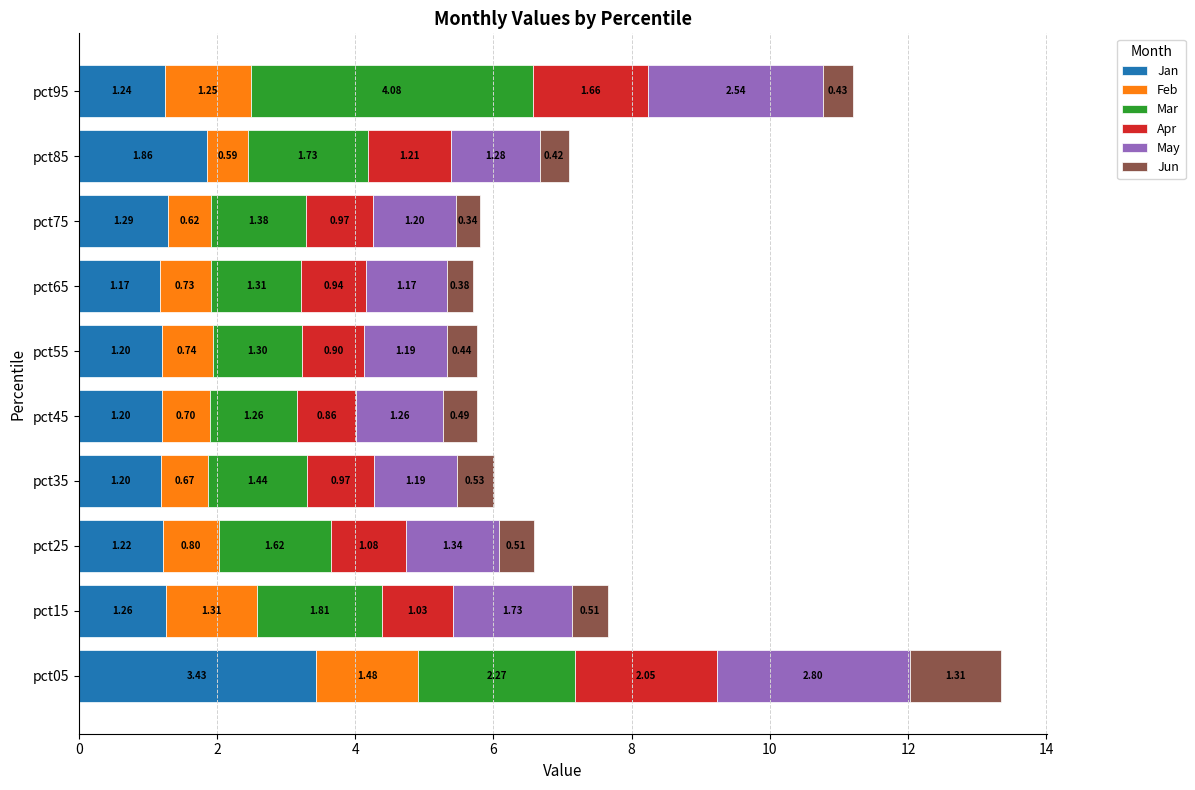

At which category is the sum across all series the highest?

pct05